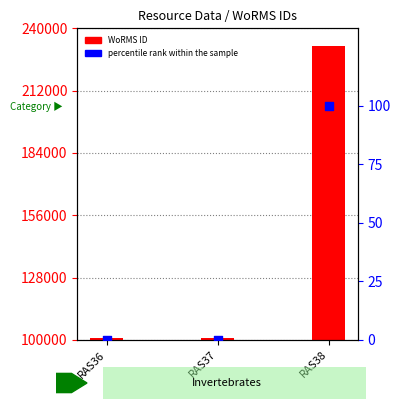

Which series has the largest total across all categories?

WoRMS ID